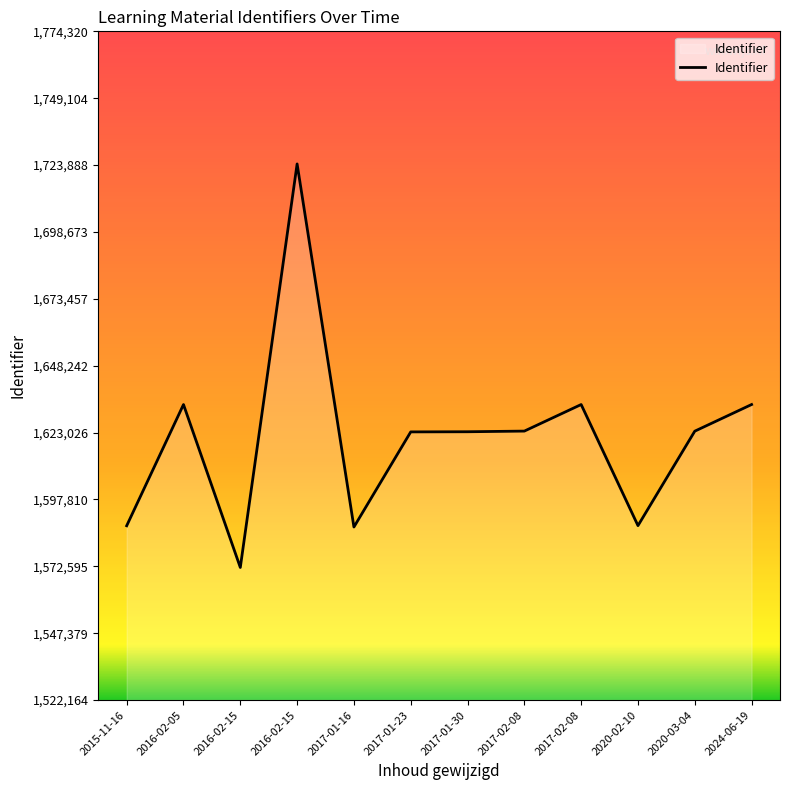

How many points are lower than both their immediate neighbors (excluding endpoints)?

3